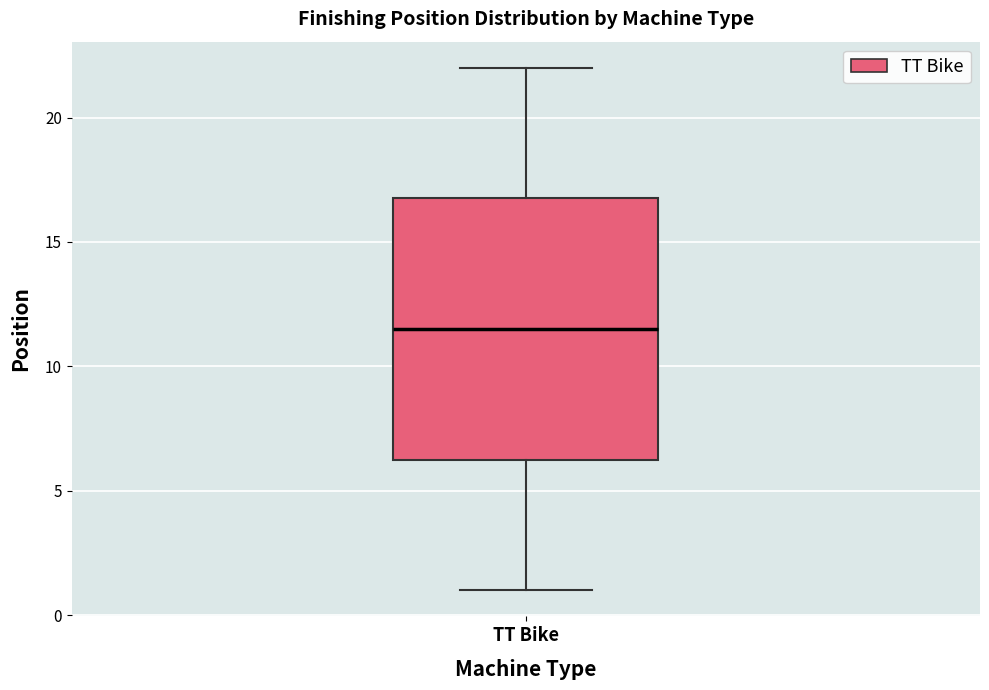

Read this box plot against the y-axis: the position of the median line, the range covered by the box, and the ends of both whiskers. The values are not printed on the chart, so give them approximately, as read against the axis.

median 11.5, box 6.5 to 17.0, whiskers 1.0 to 22.0